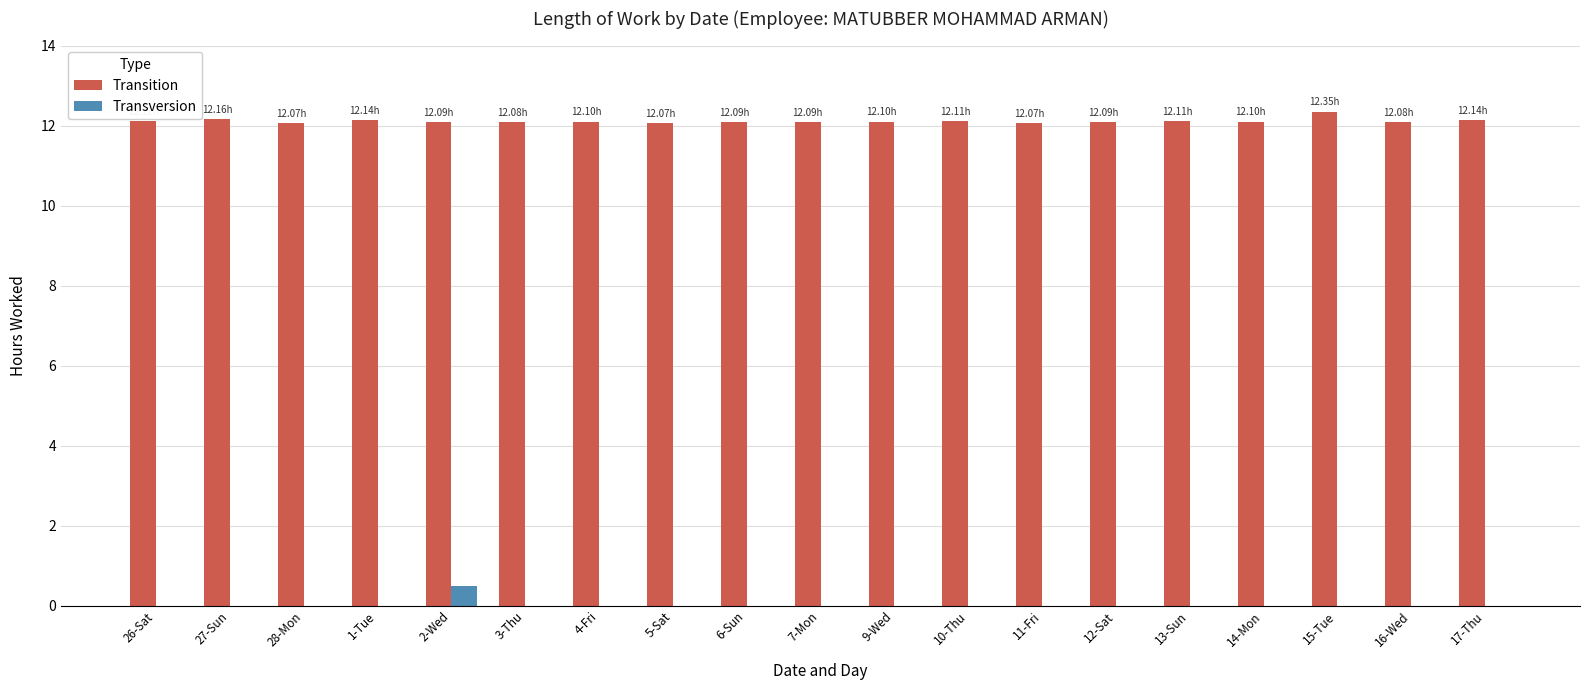

What are all the series names shown in the legend?

Transition, Transversion